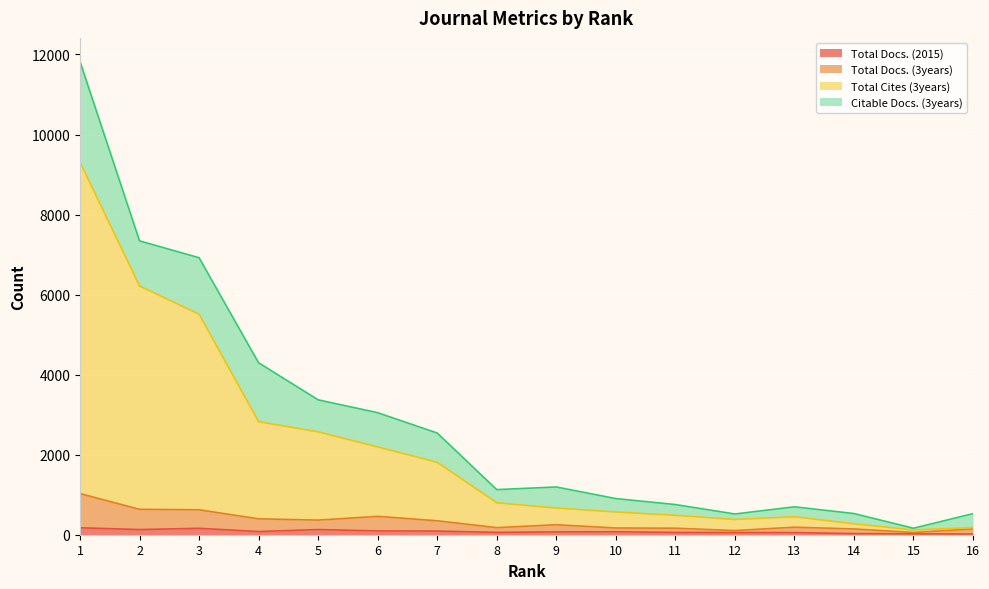

Which category has the lowest value in the Total Docs. (3years) series?

15